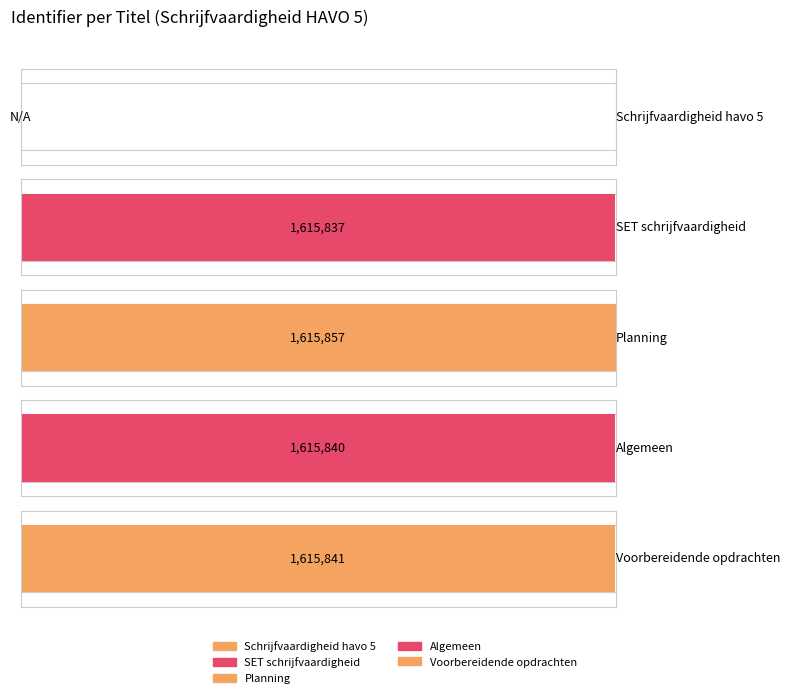

Count the number of values greater than 1615840.

2